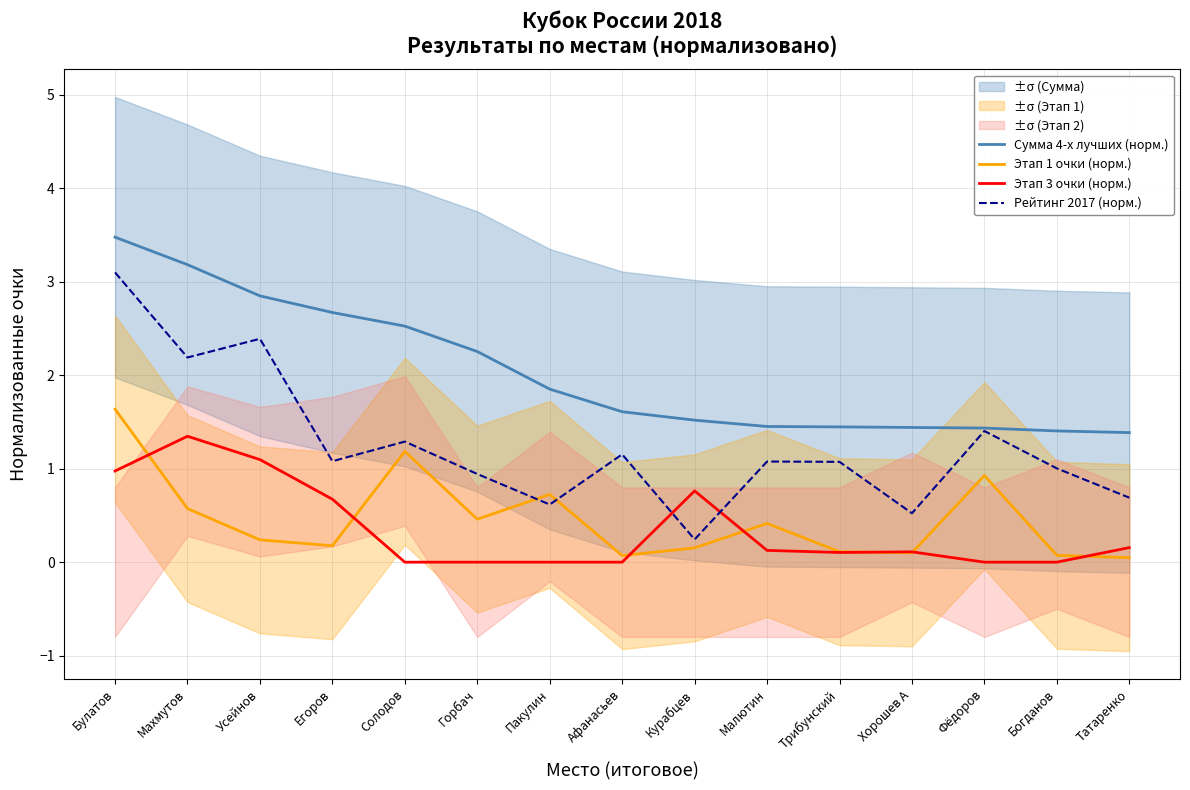

True or false: Рейтинг 2017 (норм.) has a value of 1.6 at Егоров.

False